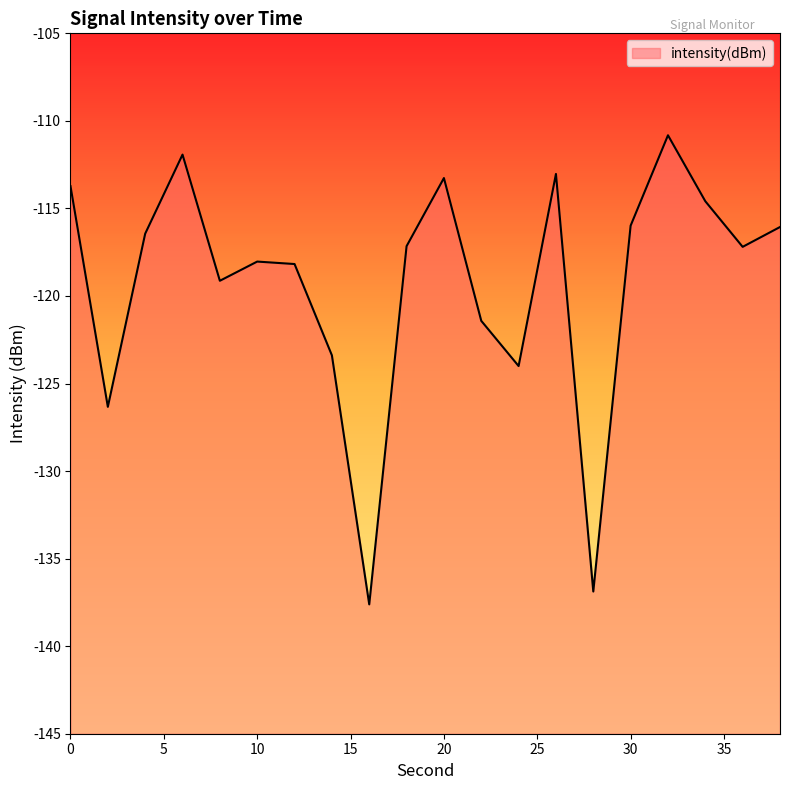

What is the difference between the values at 6 and 8?

7.2